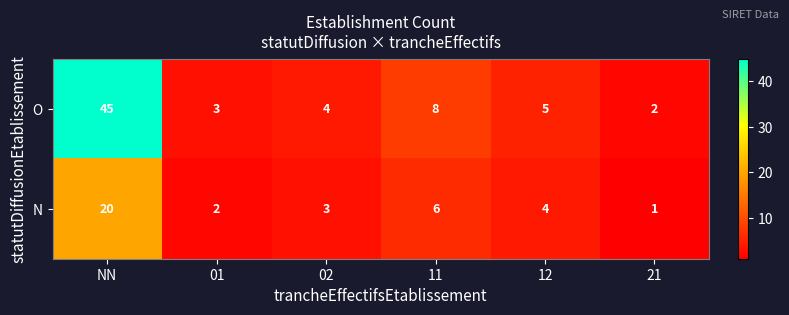

Is the value of N at 11 greater than the value of O at 12?

Yes